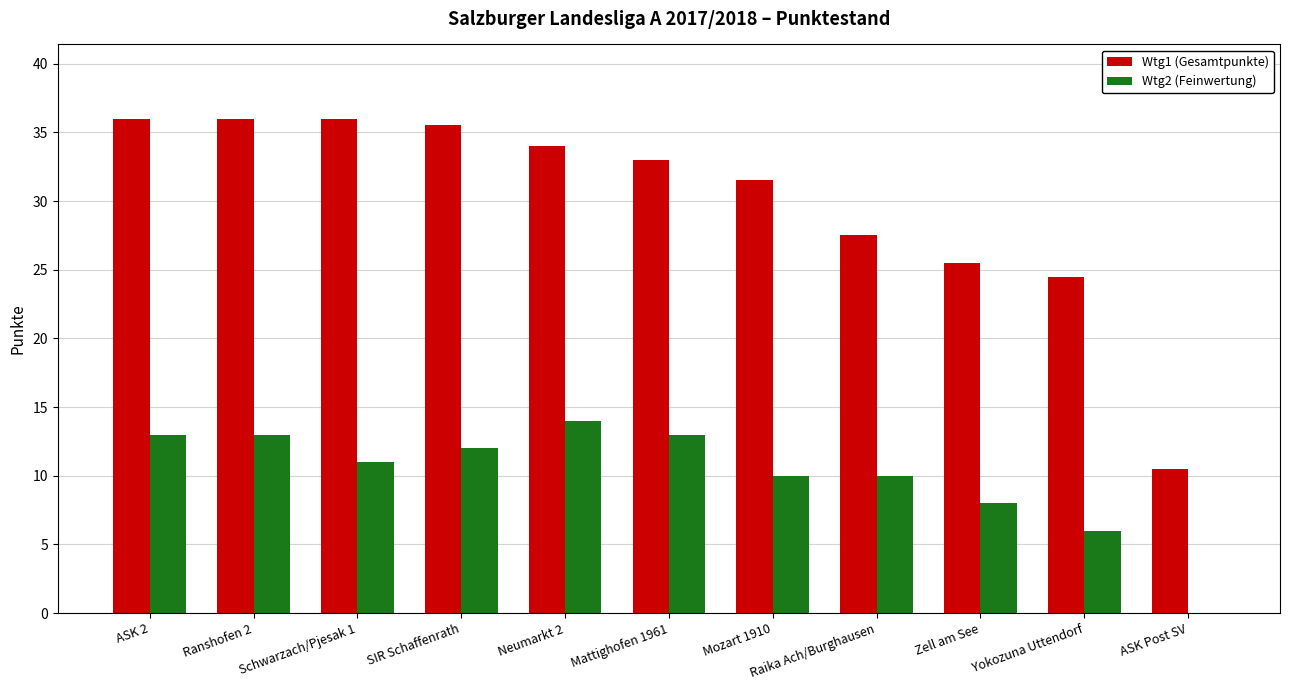

What is the average value of the Wtg1 (Gesamtpunkte) series?

30.0